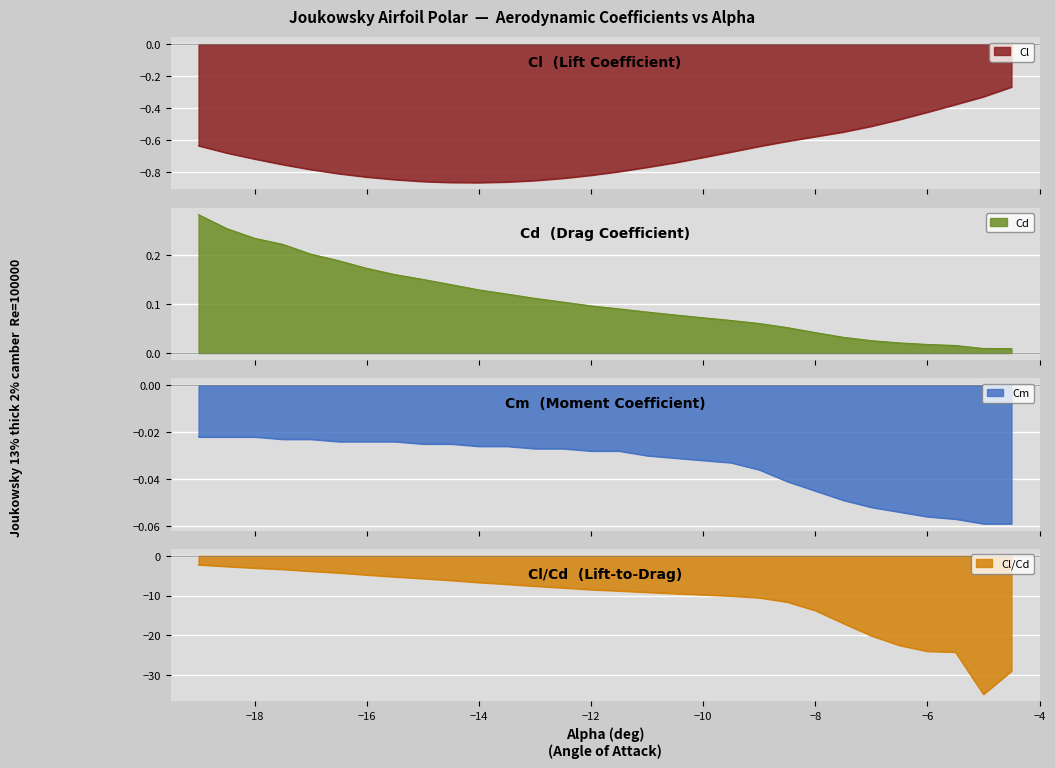

What is the minimum value for Cl/Cd?

-34.9